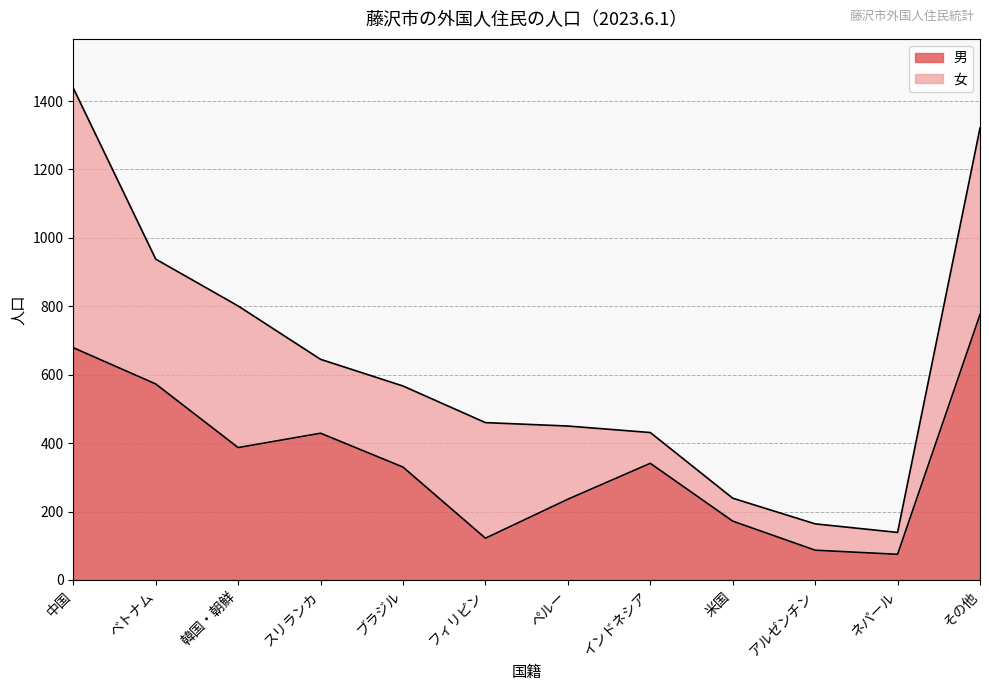

How many lines are shown in the chart?

2